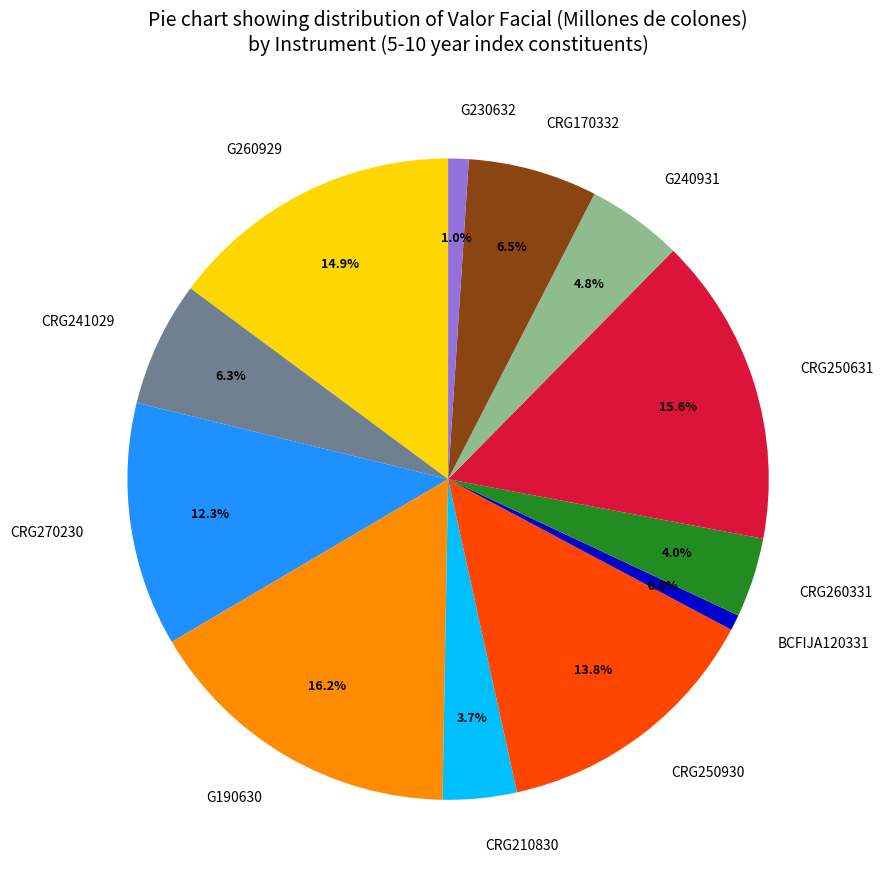

Which category has the biggest portion of the pie?

G190630